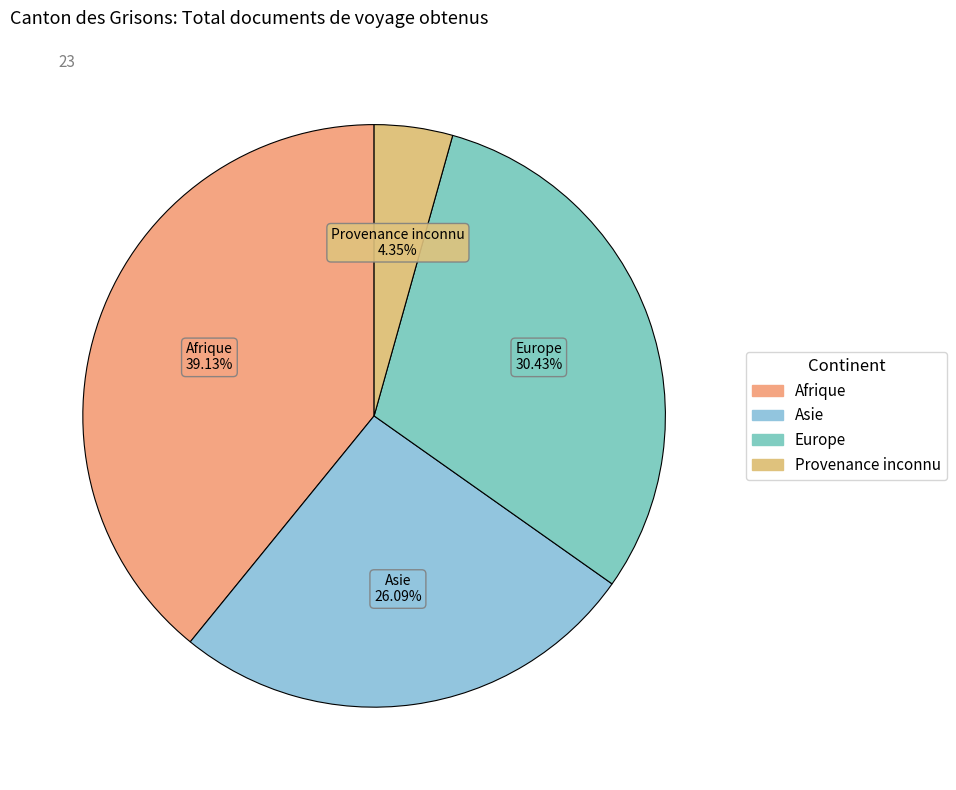

To the nearest percent, what portion does Asie represent?

26%